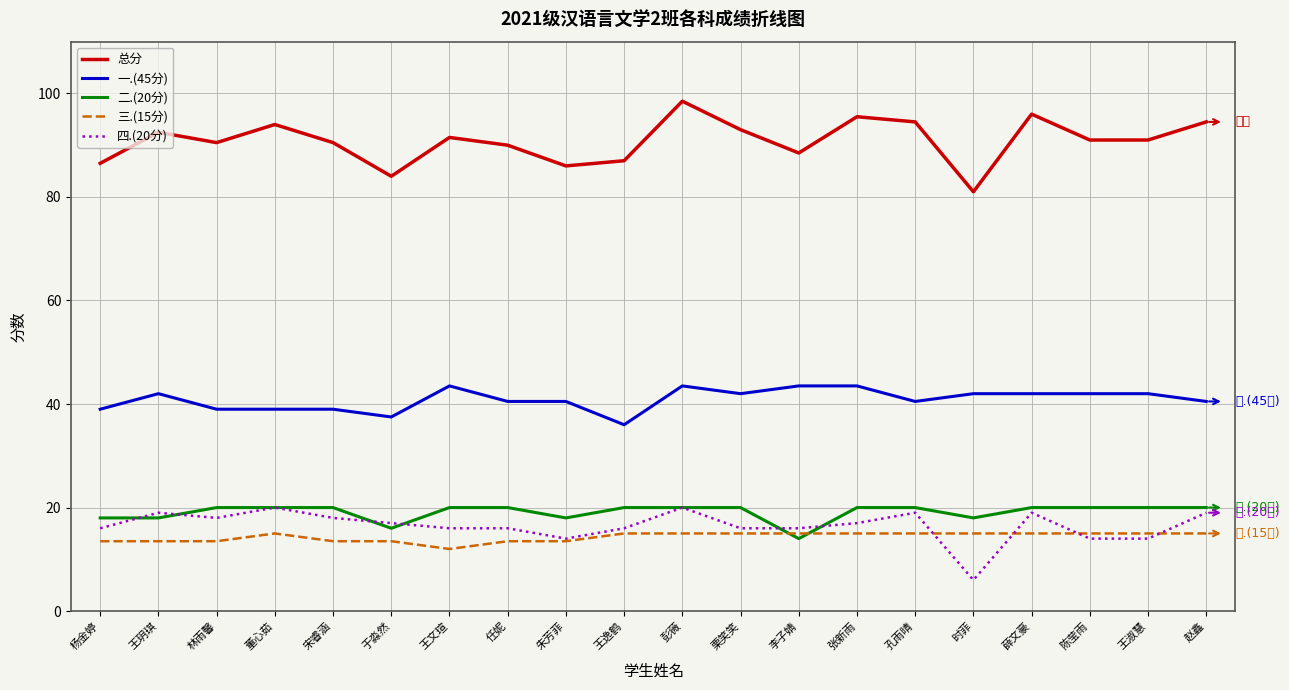

At which category is the sum across all series the highest?

彭薇